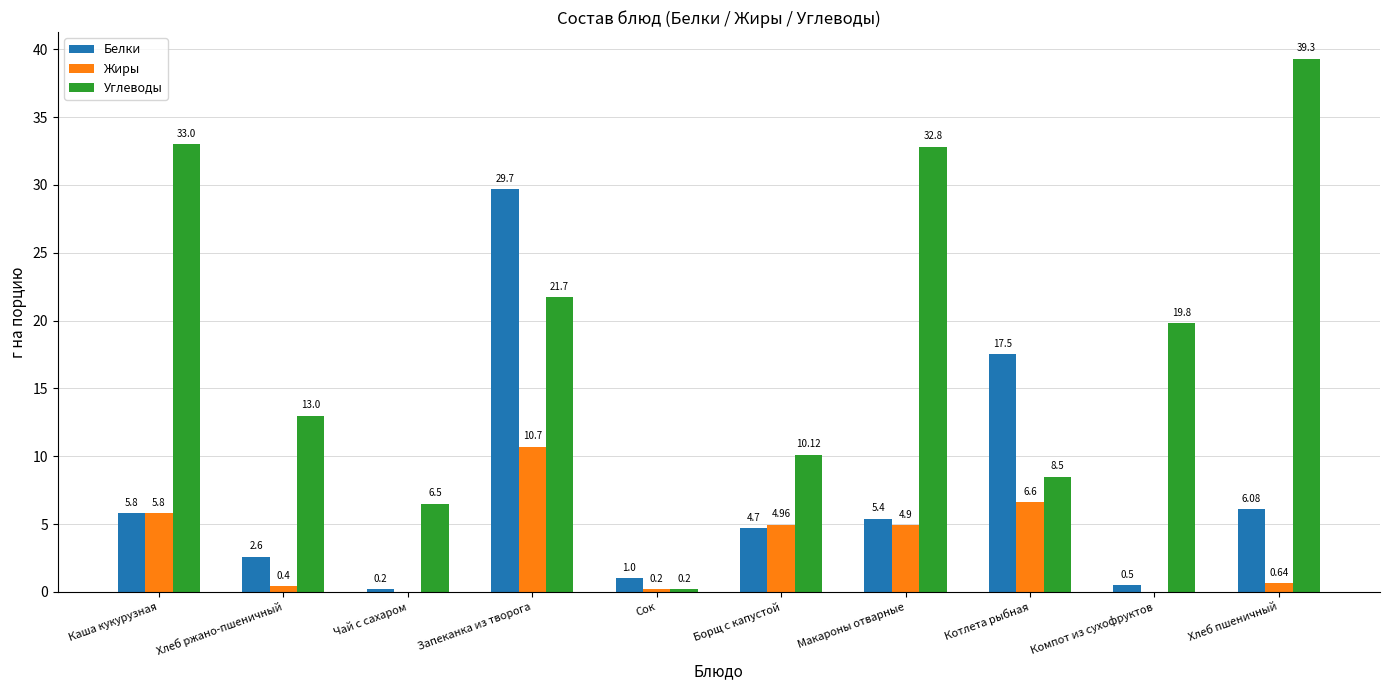

Where does the Белки series first go above 5?

Каша кукурузная